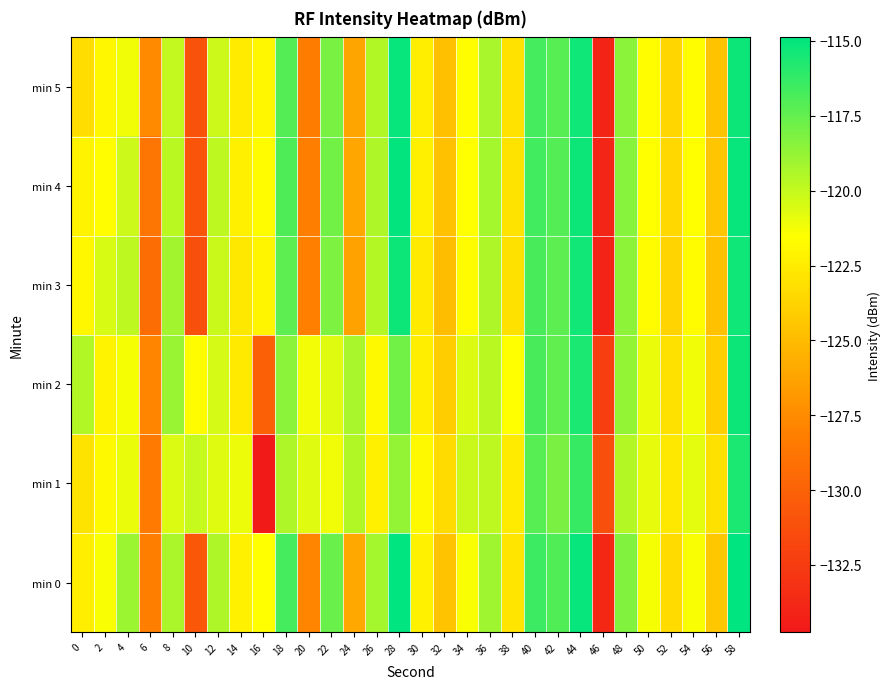

Reading left to right, what are all the values shown in this chart?

min 0: 0=-122.4	2=-121.3	4=-119.0	6=-128.2	8=-119.3	10=-130.7	12=-119.4	14=-122.2	16=-121.5	18=-116.7	20=-127.9	22=-117.7	24=-125.9	26=-119.2	28=-114.9	30=-122.2	32=-124.6	34=-121.3	36=-119.1	38=-122.9	40=-116.4	42=-117.0	44=-115.1	46=-133.8	48=-118.2	50=-121.3	52=-123.4	54=-121.3	56=-124.4	58=-114.9
min 1: 0=-122.9	2=-121.9	4=-121.0	6=-128.4	8=-120.6	10=-120.1	12=-120.7	14=-121.0	16=-134.7	18=-119.4	20=-120.7	22=-121.1	24=-119.5	26=-122.3	28=-118.7	30=-121.8	32=-123.4	34=-120.1	36=-119.8	38=-122.5	40=-117.2	42=-118.1	44=-116.3	46=-131.2	48=-119.6	50=-120.9	52=-122.7	54=-120.8	56=-123.1	58=-115.6
min 2: 0=-119.5	2=-122.1	4=-121.3	6=-127.8	8=-118.9	10=-121.7	12=-120.4	14=-122.6	16=-130.1	18=-118.5	20=-121.2	22=-120.7	24=-119.3	26=-121.8	28=-117.9	30=-122.4	32=-124.1	34=-120.6	36=-119.7	38=-121.5	40=-116.8	42=-117.4	44=-115.6	46=-132.3	48=-118.7	50=-121.0	52=-123.1	54=-121.1	56=-124.0	58=-115.2
min 3: 0=-121.9	2=-120.5	4=-119.8	6=-129.3	8=-119.1	10=-131.2	12=-120.1	14=-122.7	16=-122.0	18=-117.3	20=-128.1	22=-118.2	24=-126.3	26=-119.6	28=-115.2	30=-122.6	32=-124.9	34=-121.7	36=-119.4	38=-123.1	40=-116.8	42=-117.3	44=-115.4	46=-134.1	48=-118.6	50=-121.7	52=-123.7	54=-121.7	56=-124.7	58=-115.3
min 4: 0=-122.1	2=-121.6	4=-120.2	6=-128.7	8=-119.7	10=-130.9	12=-119.8	14=-122.3	16=-121.7	18=-116.9	20=-128.2	22=-117.9	24=-126.1	26=-119.4	28=-115.0	30=-122.3	32=-124.7	34=-121.5	36=-119.2	38=-122.9	40=-116.6	42=-117.1	44=-115.2	46=-133.9	48=-118.4	50=-121.5	52=-123.5	54=-121.5	56=-124.5	58=-115.1
min 5: 0=-123.2	2=-121.9	4=-121.1	6=-127.6	8=-120.0	10=-131.0	12=-120.2	14=-122.5	16=-121.9	18=-117.1	20=-128.3	22=-118.0	24=-126.2	26=-119.5	28=-115.1	30=-122.4	32=-124.8	34=-121.6	36=-119.3	38=-123.0	40=-116.7	42=-117.2	44=-115.3	46=-134.0	48=-118.5	50=-121.6	52=-123.6	54=-121.6	56=-124.6	58=-115.2